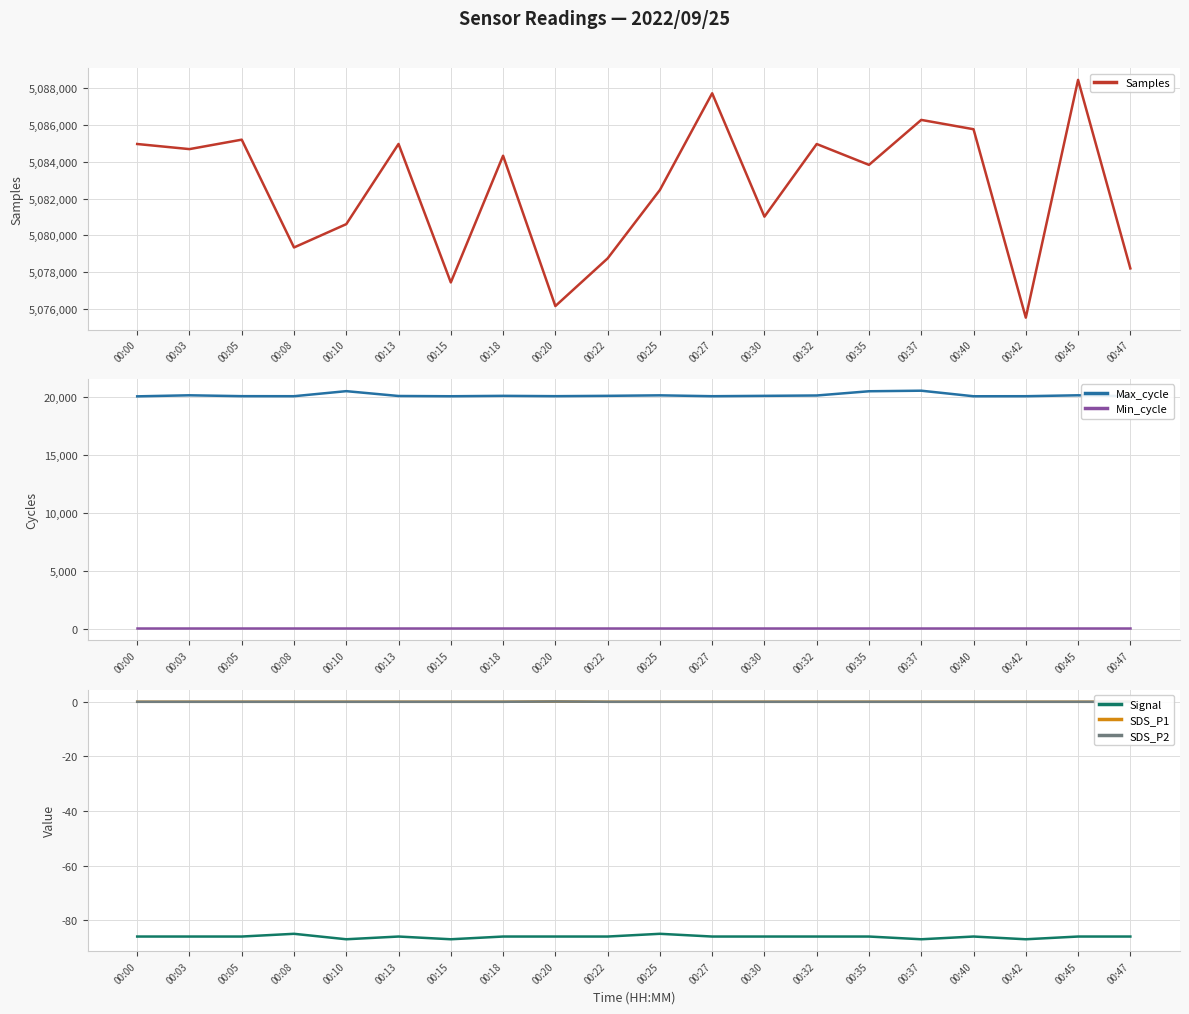

Does the chart display data point markers on the line(s)?

No